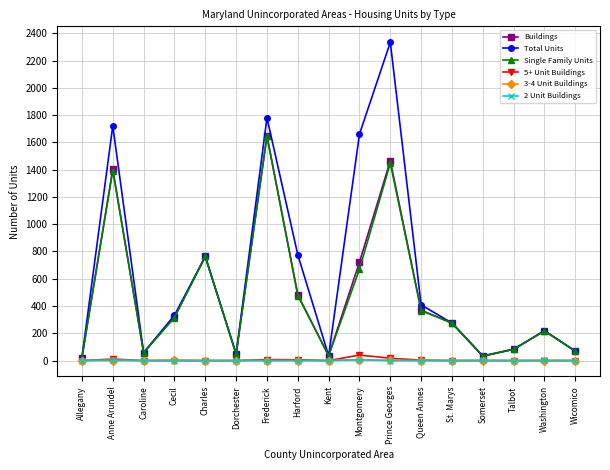

True or false: Single Family Units has more than 0 interior local peaks.

True